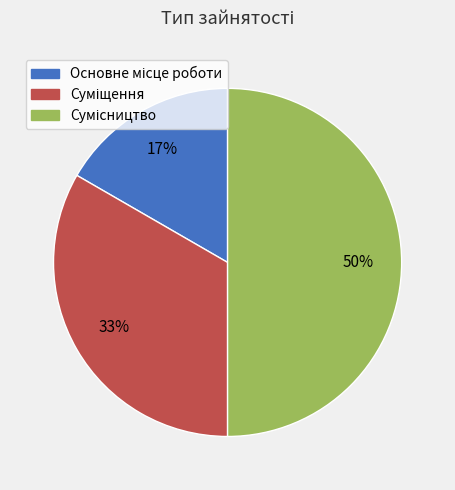

To the nearest percent, what is the difference between the largest and smallest slice percentages?

33%